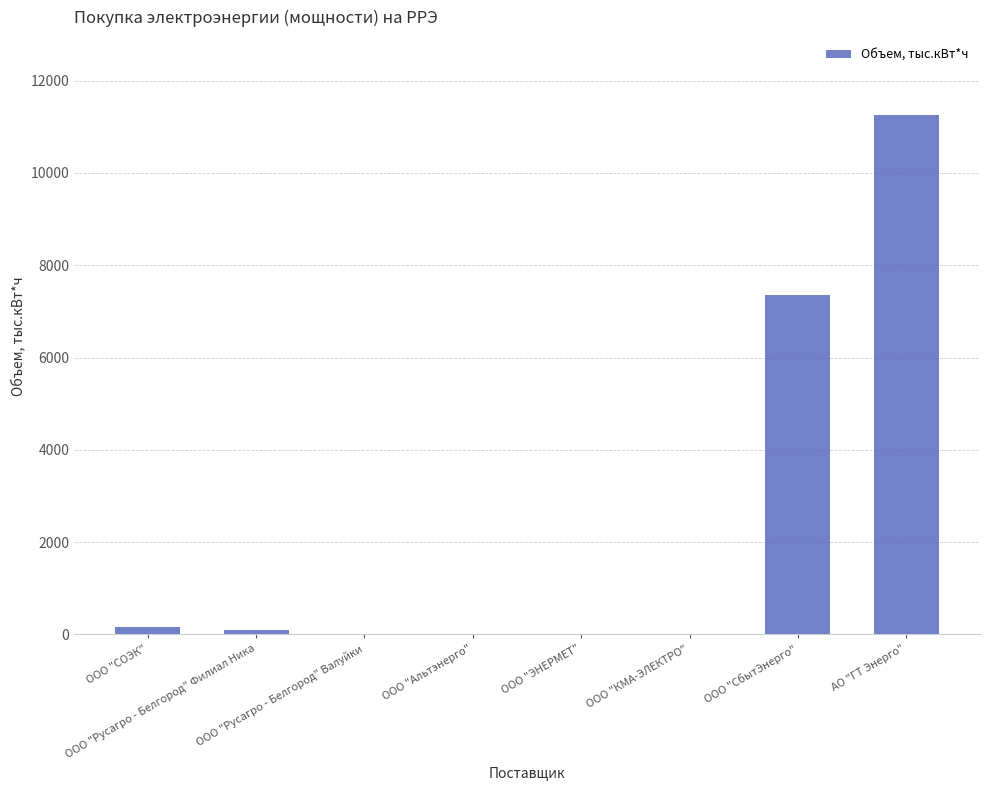

Between ООО "СОЭК" and ООО "Русагро - Белгород" Валуйки, which is larger?

ООО "СОЭК"